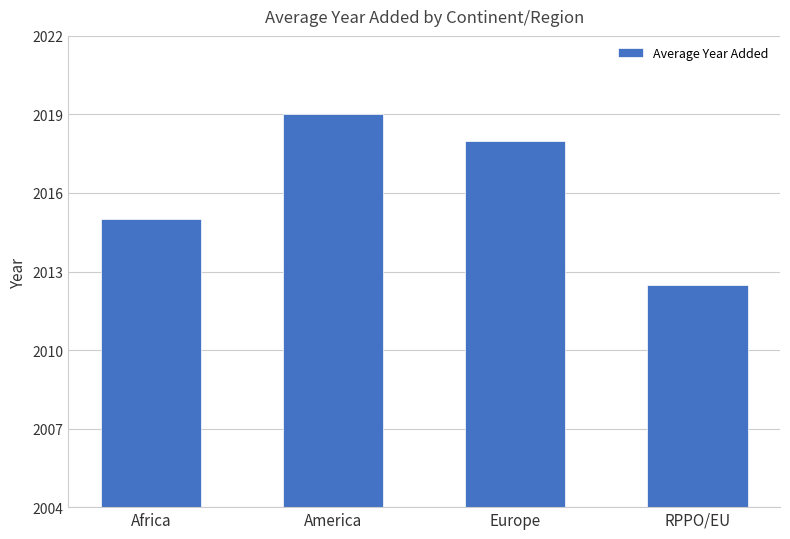

The chart shows a value of 641.6 at America. True or false?

False